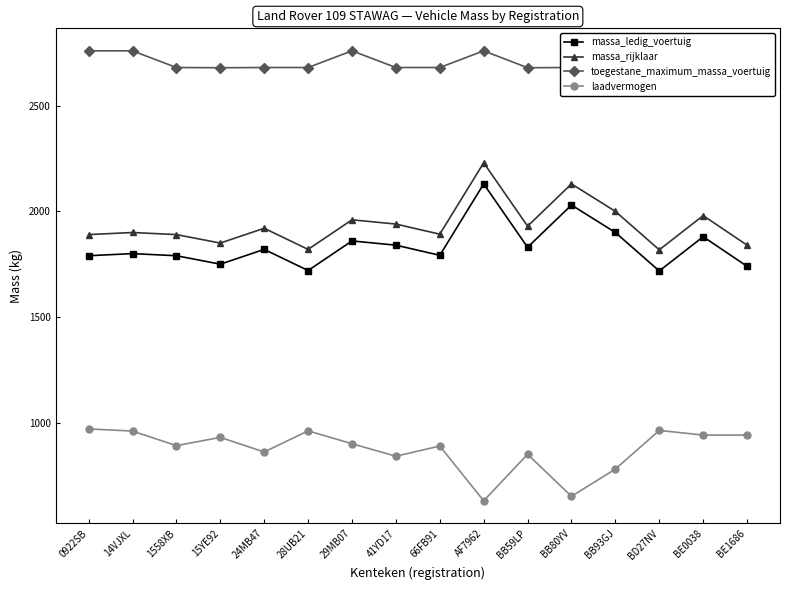

True or false: laadvermogen has more than 1 points higher than both neighbors.

True